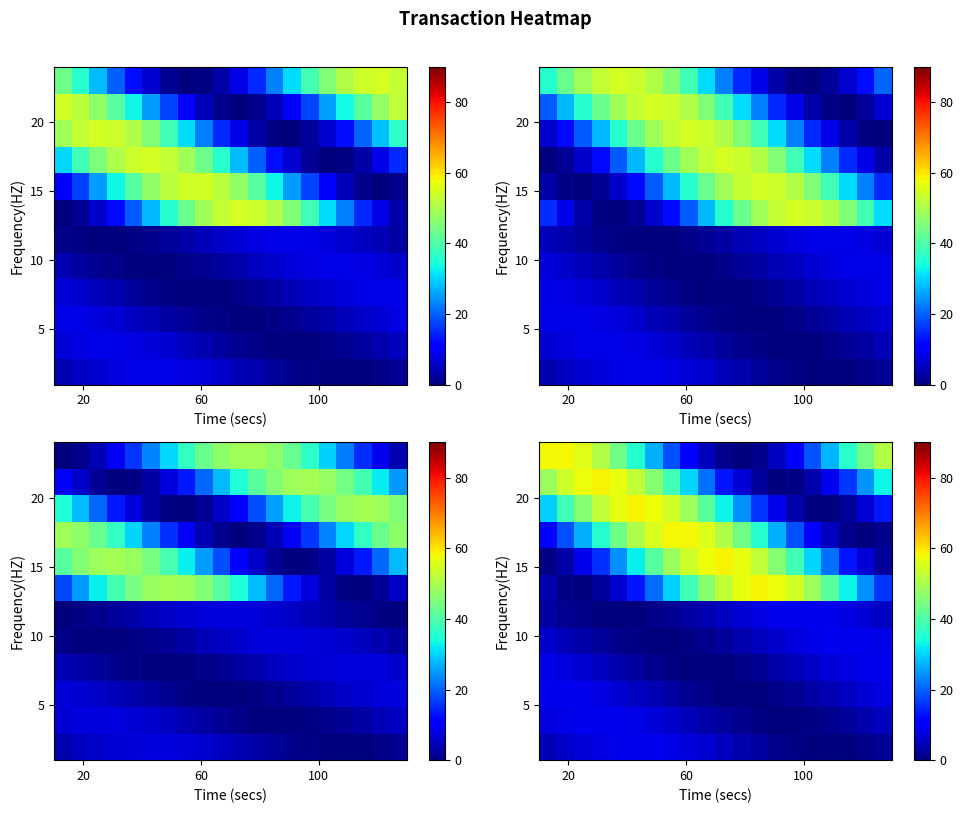

At how many categories does at least one series exceed 44?

18